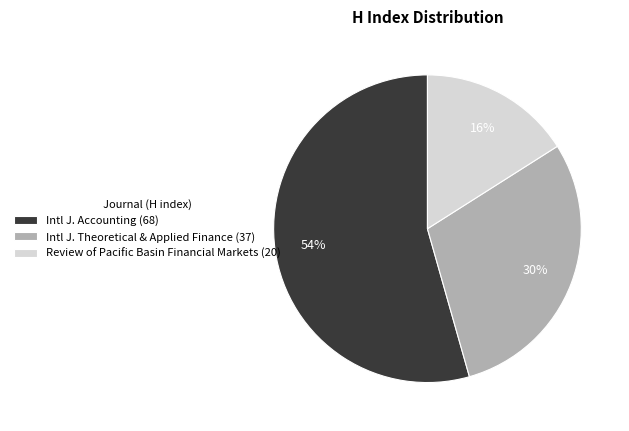

Do Intl J. Theoretical & Applied Finance (37) and Intl J. Accounting (68) together represent more than half of the pie?

Yes